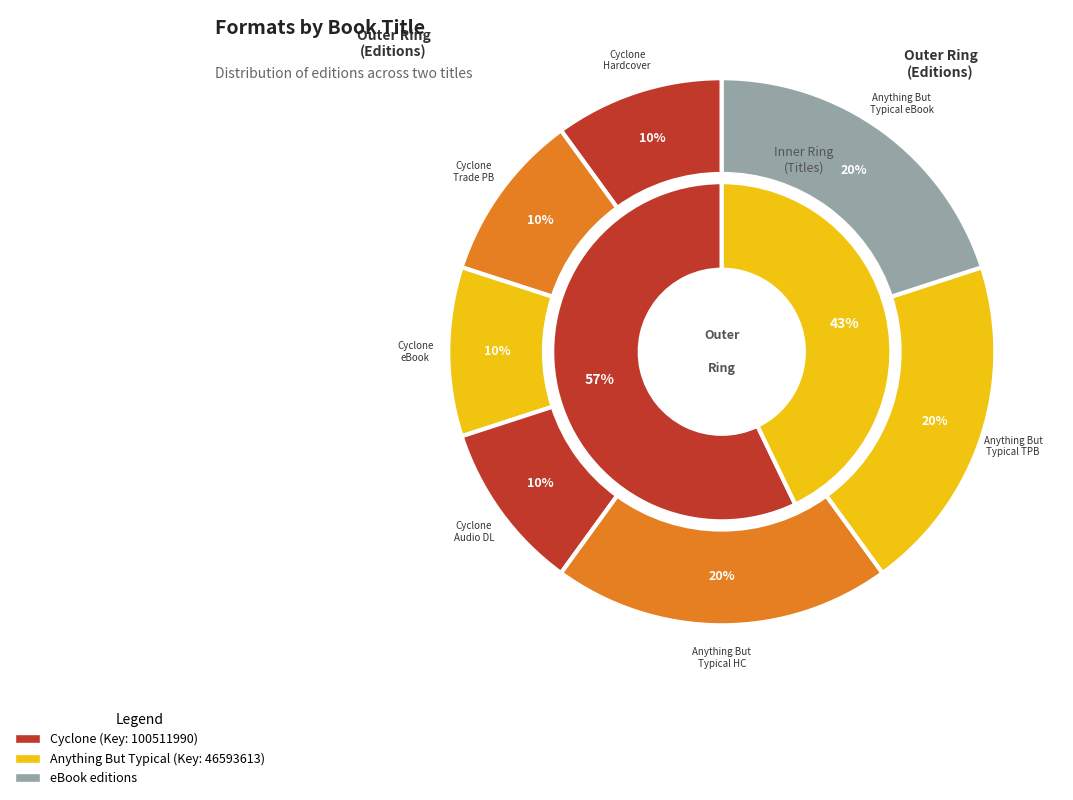

The Cyclone (eBook) slice represents 1% of the pie. True or false?

False